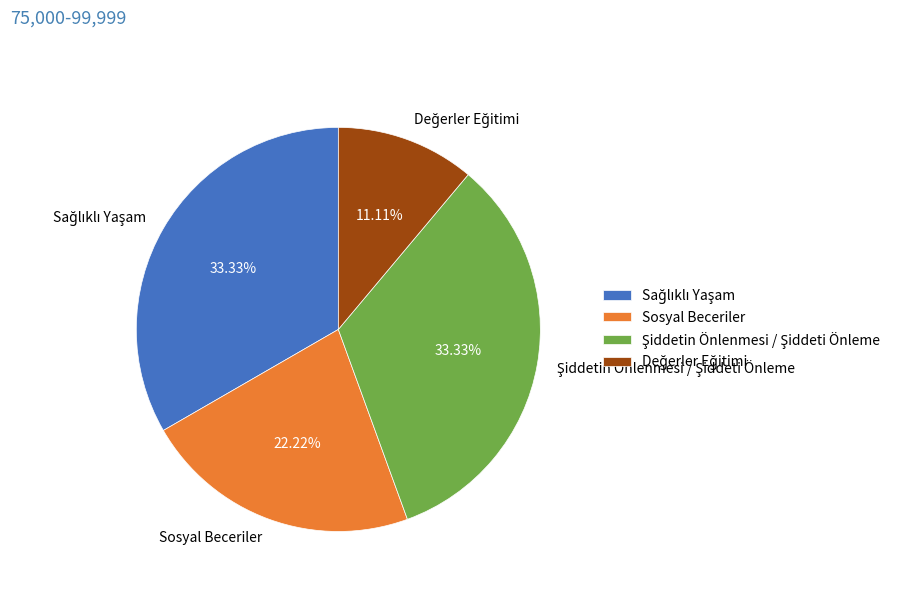

To the nearest percent, what is the difference between the largest and smallest slice percentages?

22%